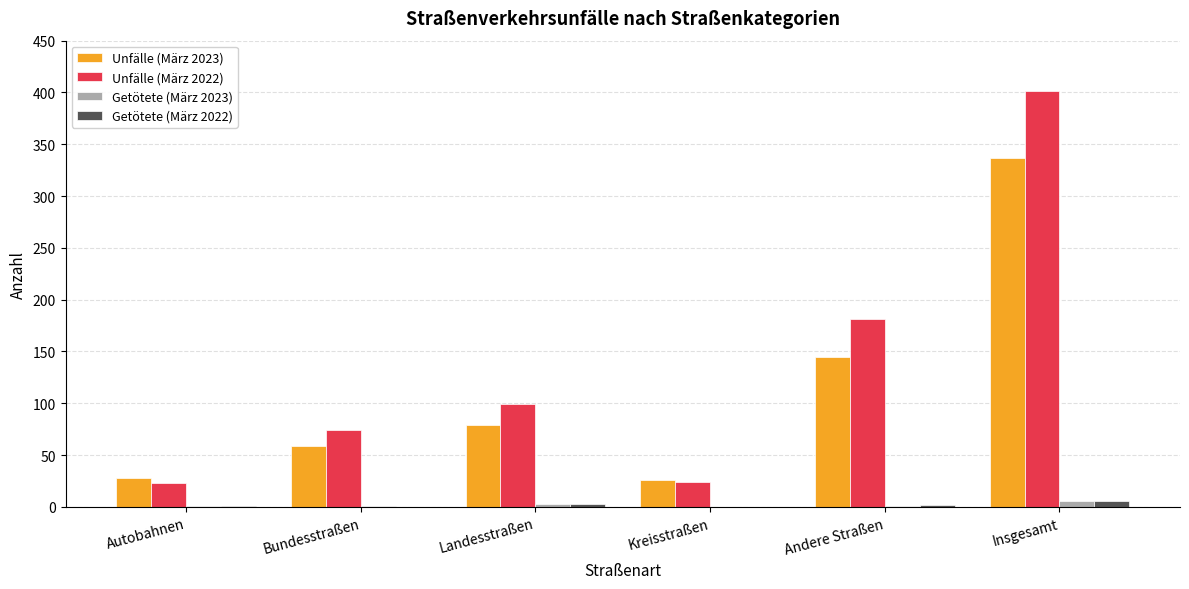

How many categories are shown in the chart?

6